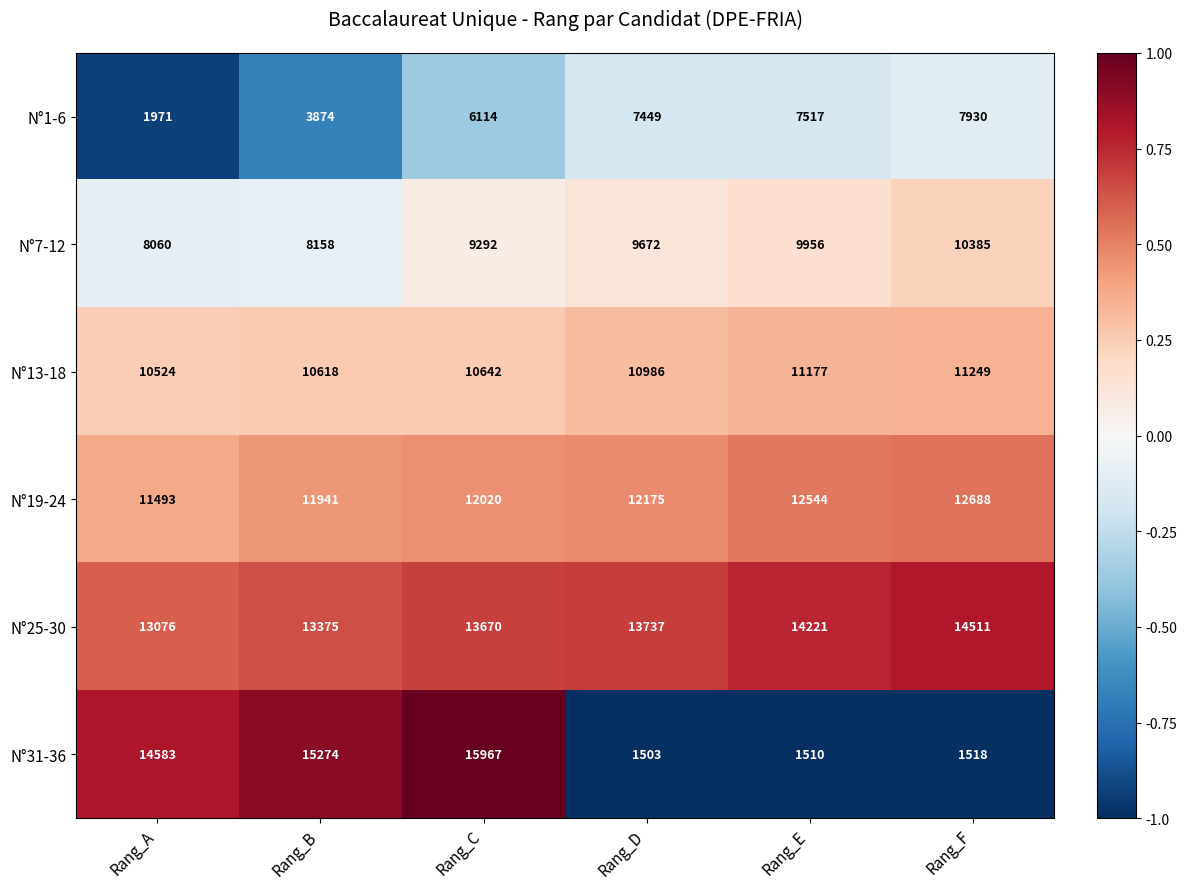

Between Rang_A and Rang_B, which series saw the biggest shift?

N°1-6